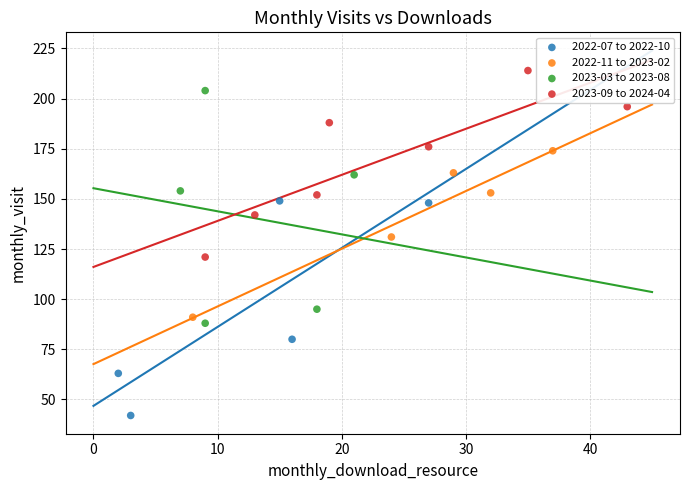

Which series reaches the minimum Y coordinate?

2022-07 to 2022-10